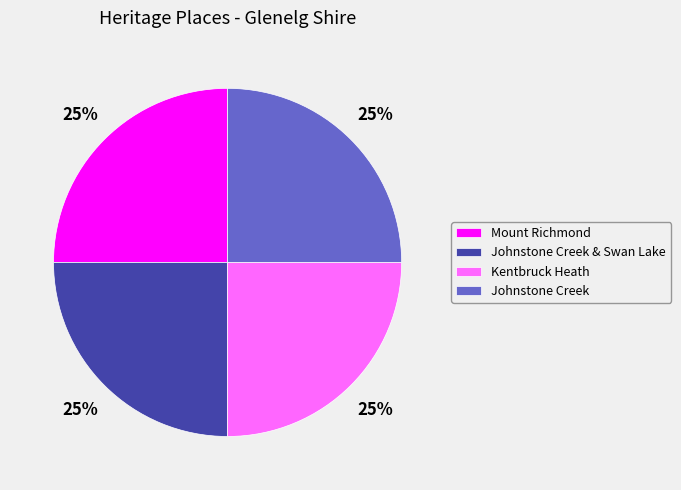

Does Johnstone Creek & Swan Lake represent more than half of the total?

No